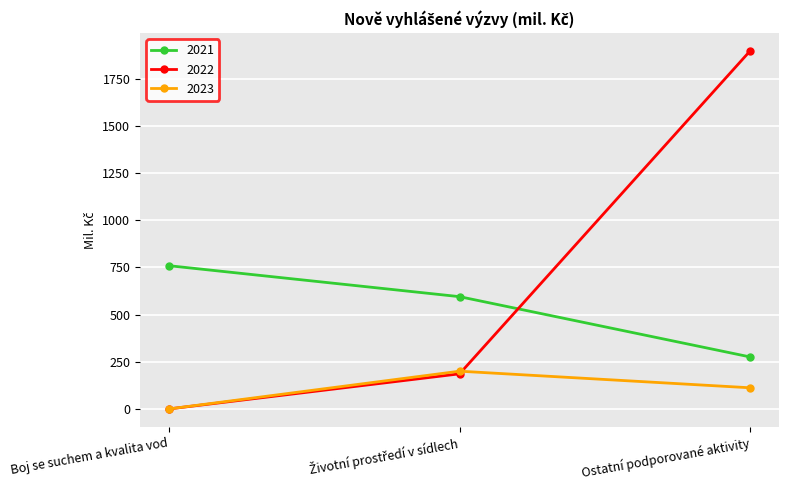

What is the highest value of the 2023 series?

200.0